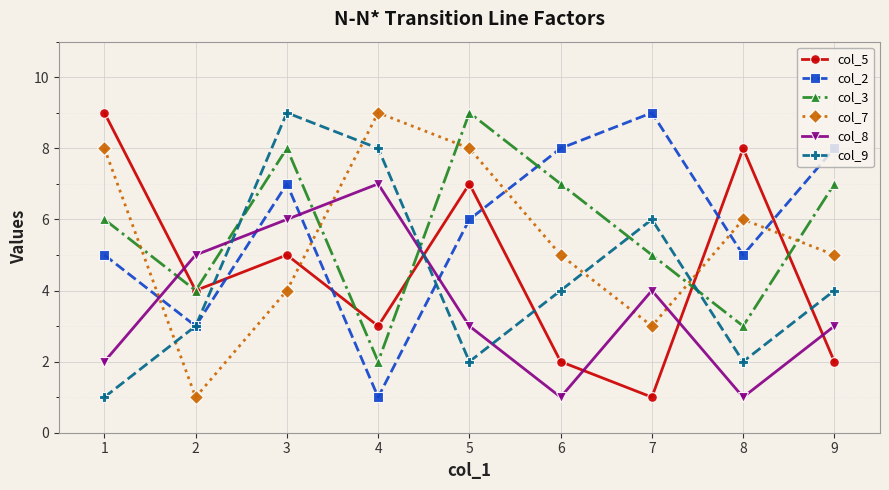

Where is the first local maximum for col_2?

3